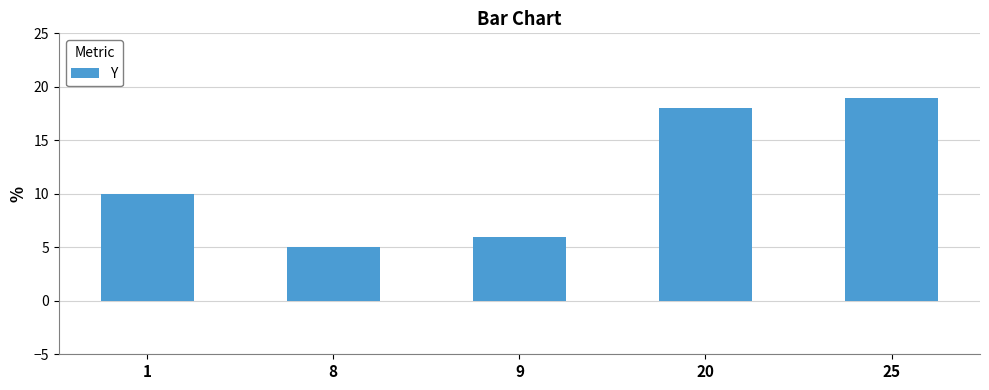

Between 8 and 1, which is larger?

1